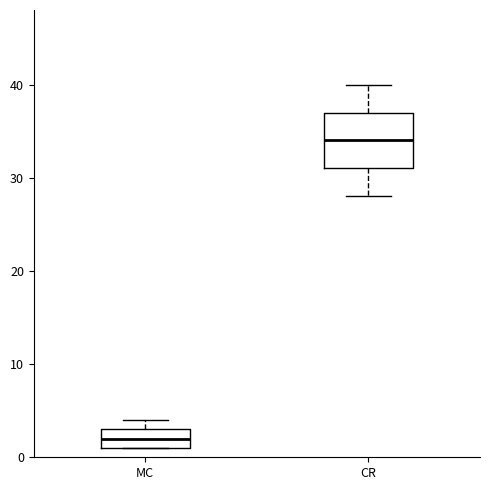

Which box's median line is the highest?

CR